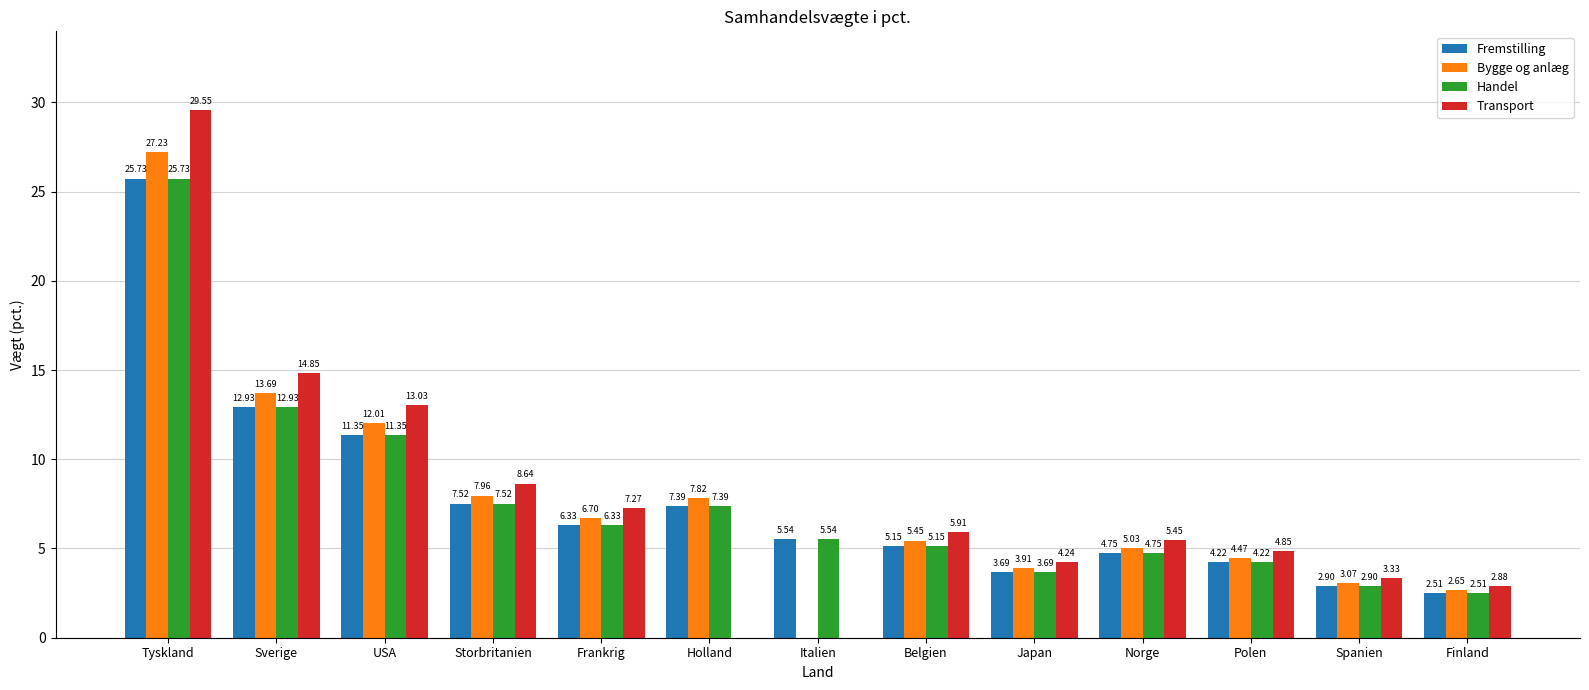

At which label does Transport first exceed 5?

Tyskland